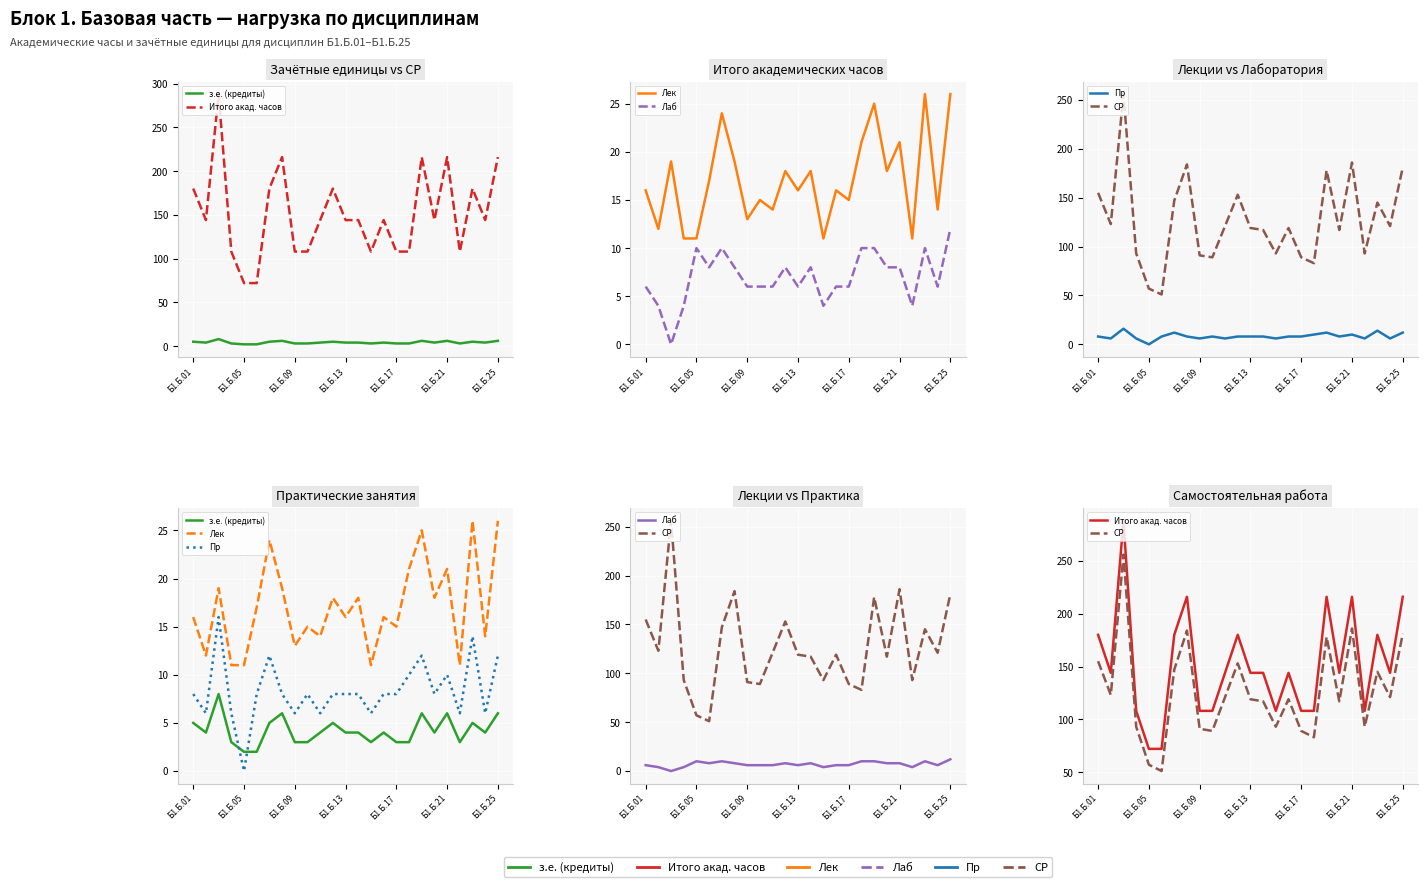

True or false: з.е. (кредиты) has a value of 2 at Б1.Б.17.

False